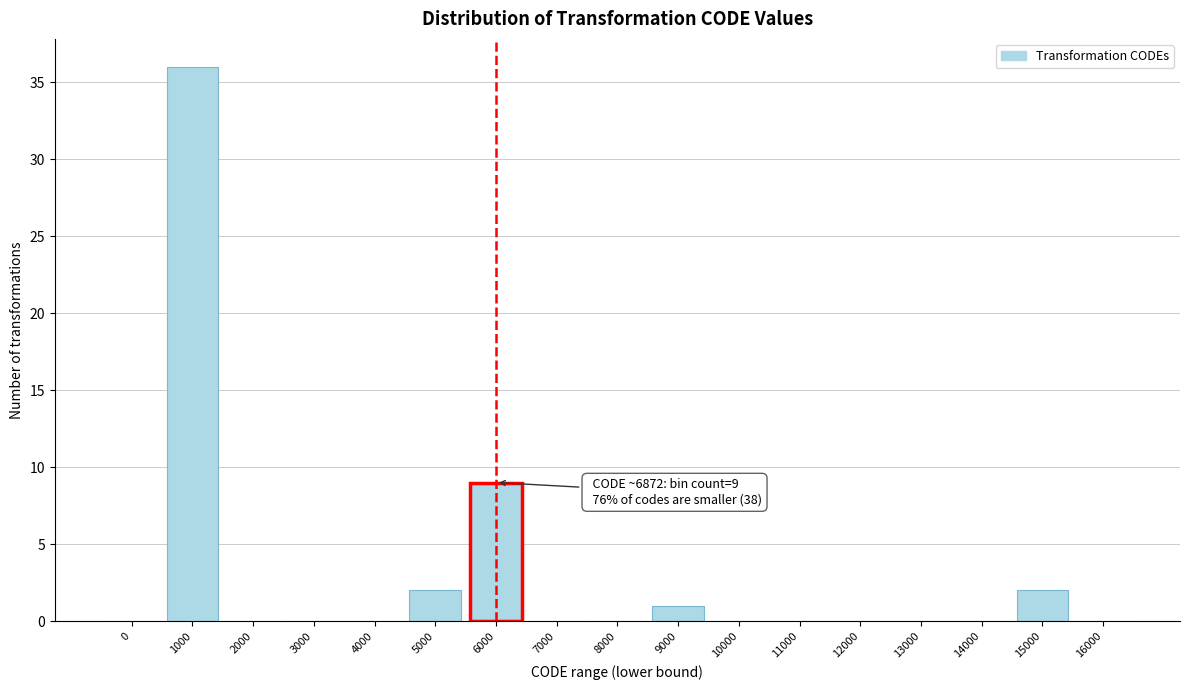

What is the sum of all values?

50